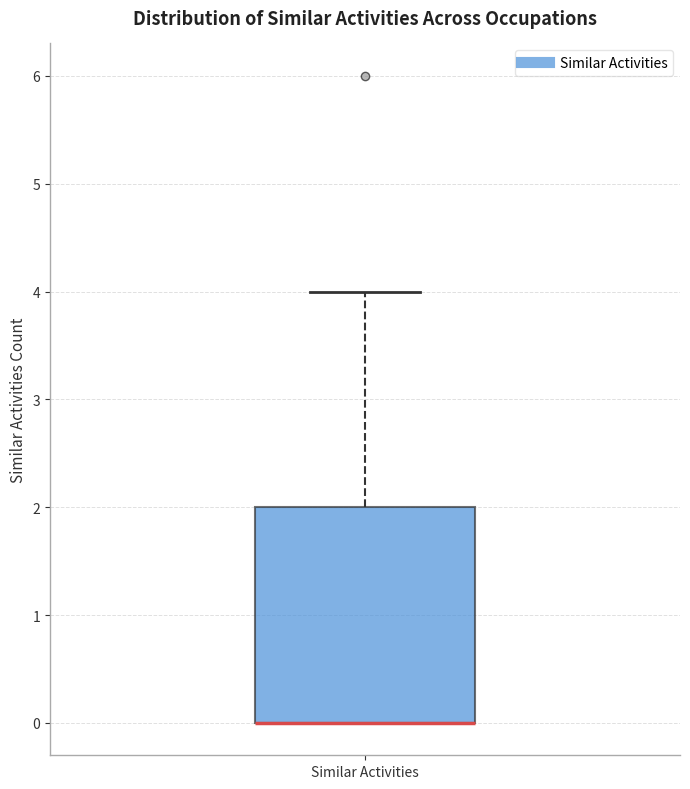

Read this box plot against the y-axis: the position of the median line, the range covered by the box, and the ends of both whiskers. The values are not printed on the chart, so give them approximately, as read against the axis.

median 0 (drawn on the box's lower edge), box 0 to 2, whiskers 0 to 4